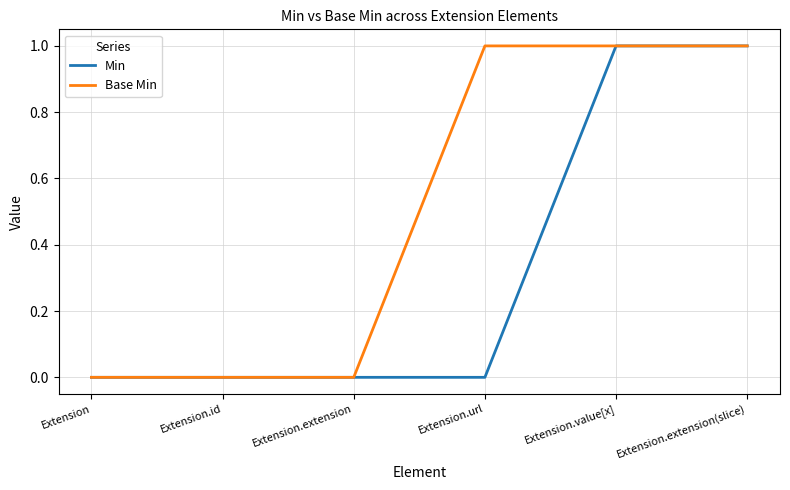

What are all the series names shown in the legend?

Min, Base Min